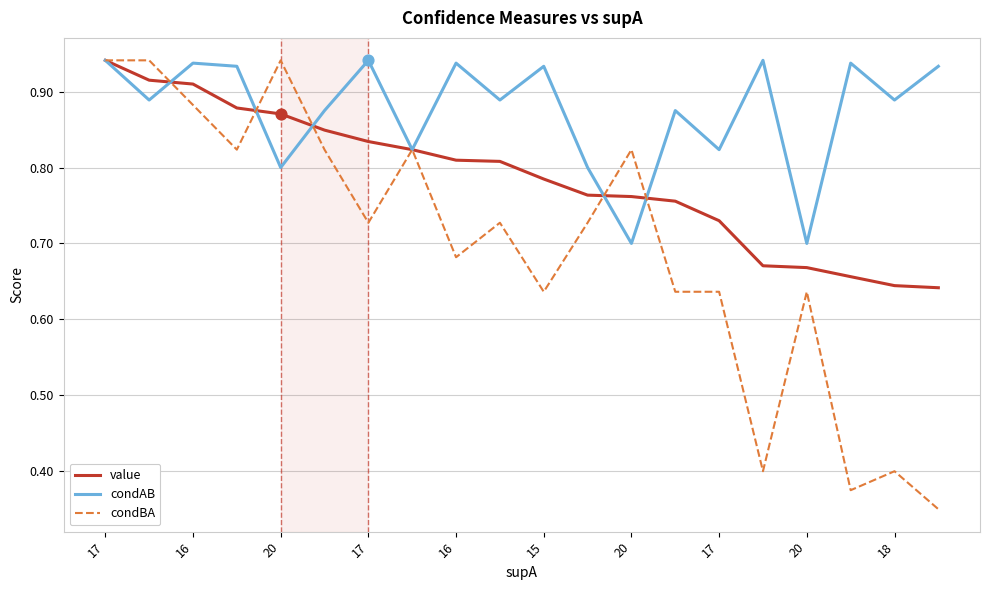

At how many categories does at least one series exceed 0?

20